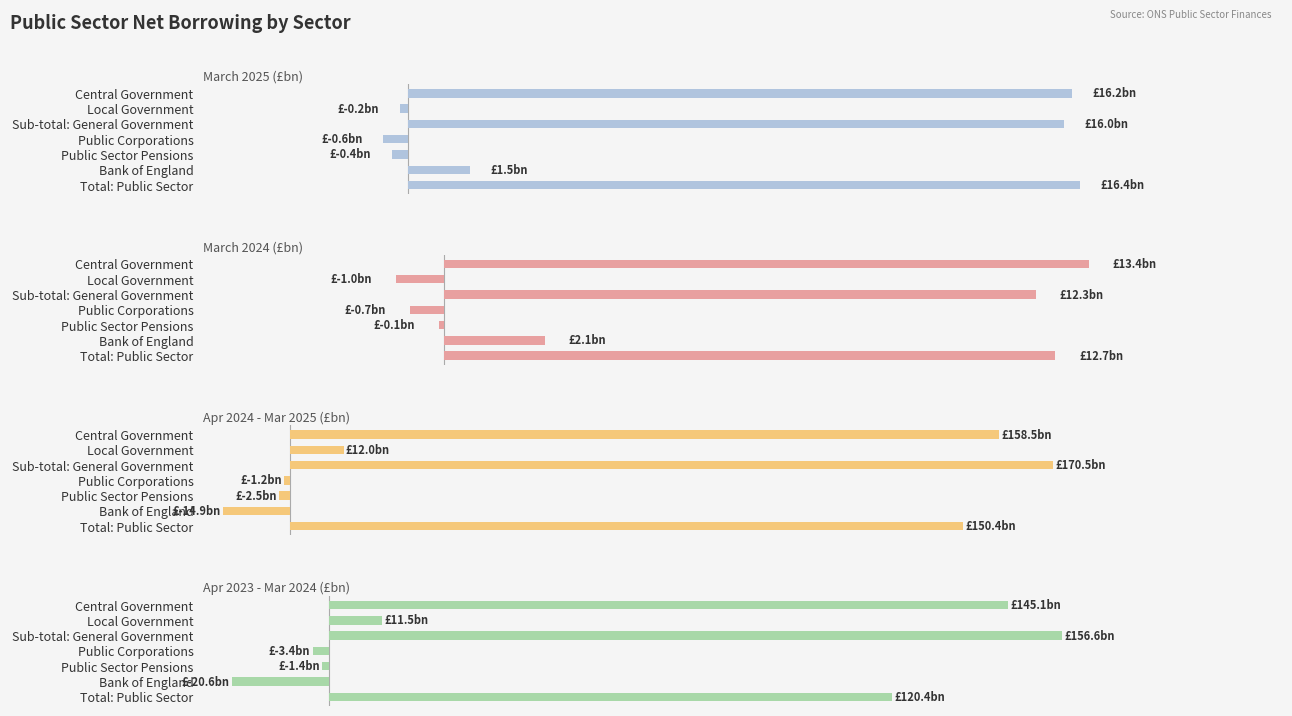

Reading left to right, transcribe all the data shown in this chart.

March 2025 (£bn): 16.2	-0.2	16.0	-0.6	-0.4	1.5	16.4
March 2024 (£bn): 13.4	-1.0	12.3	-0.7	-0.1	2.1	12.7
Apr 2024 - Mar 2025 (£bn): 158.5	12.0	170.5	-1.2	-2.5	-14.9	150.4
Apr 2023 - Mar 2024 (£bn): 145.1	11.5	156.6	-3.4	-1.4	-20.6	120.4